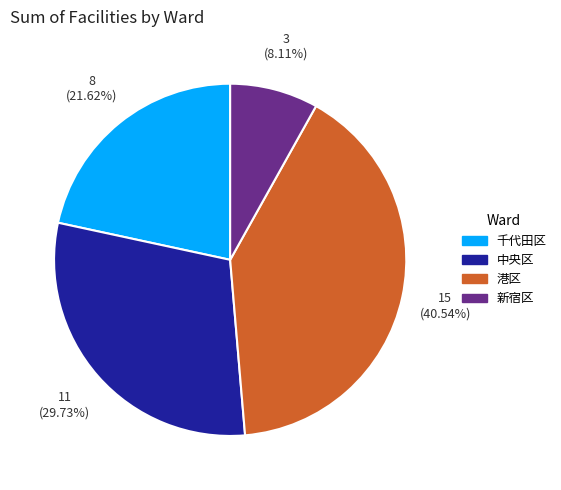

True or false: 新宿区 accounts for 1% of the total.

False